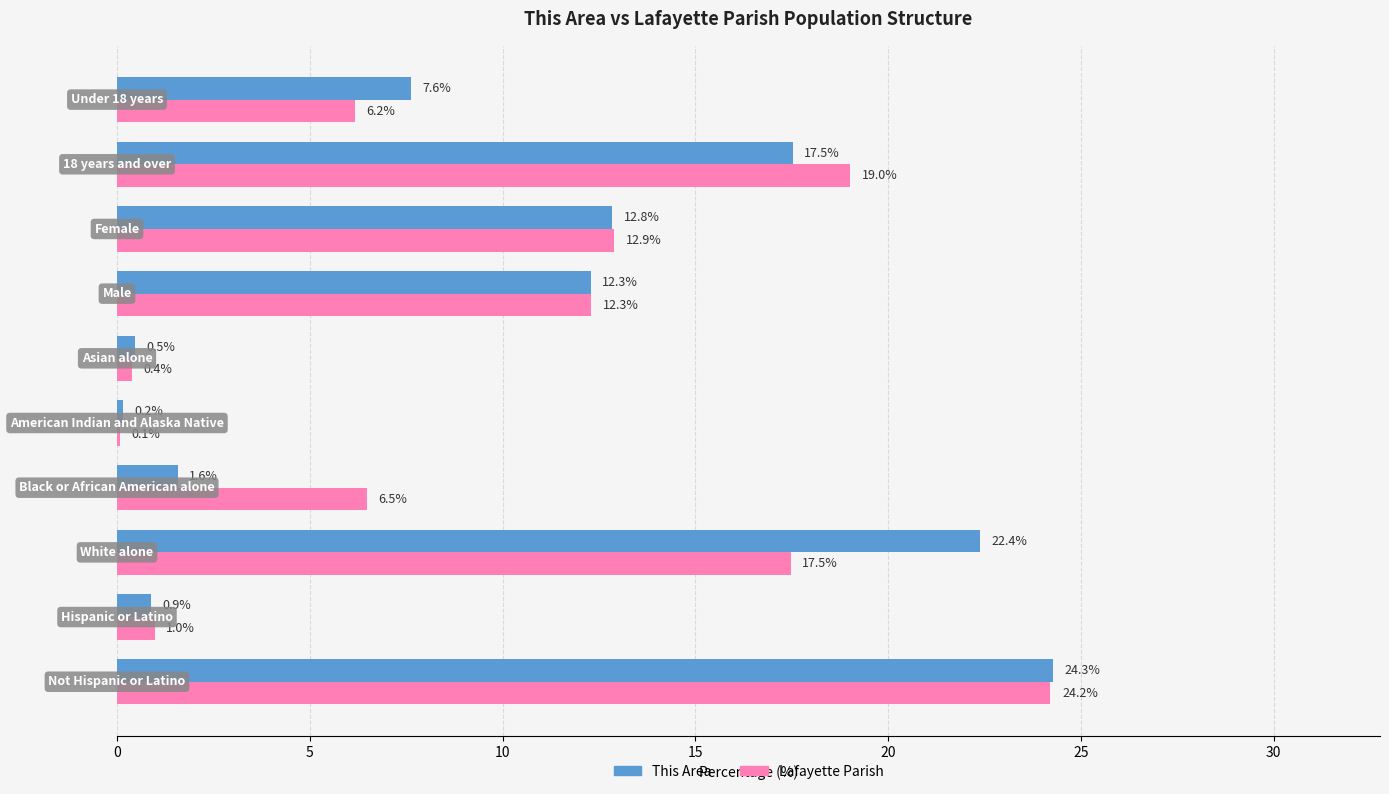

What is the highest value of the Lafayette Parish series?

24.2